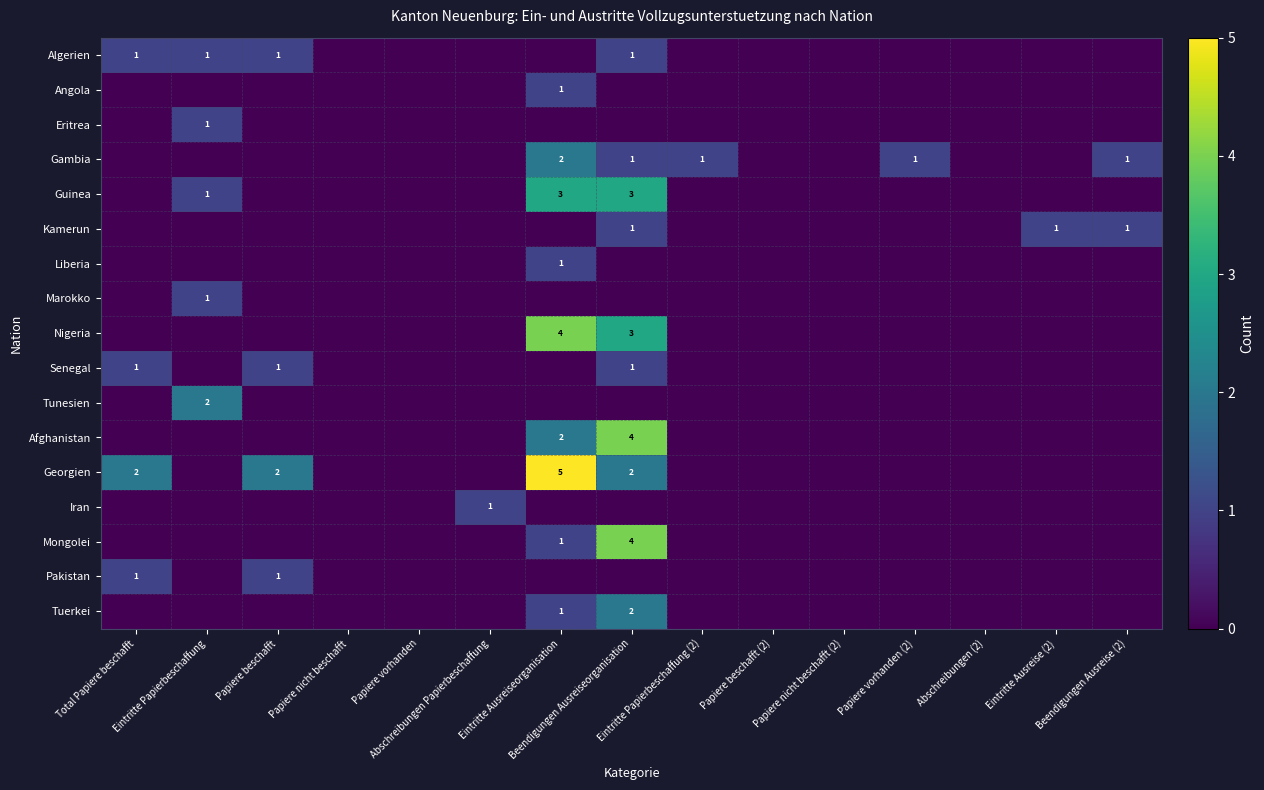

How many values in the Angola series exceed 0?

1